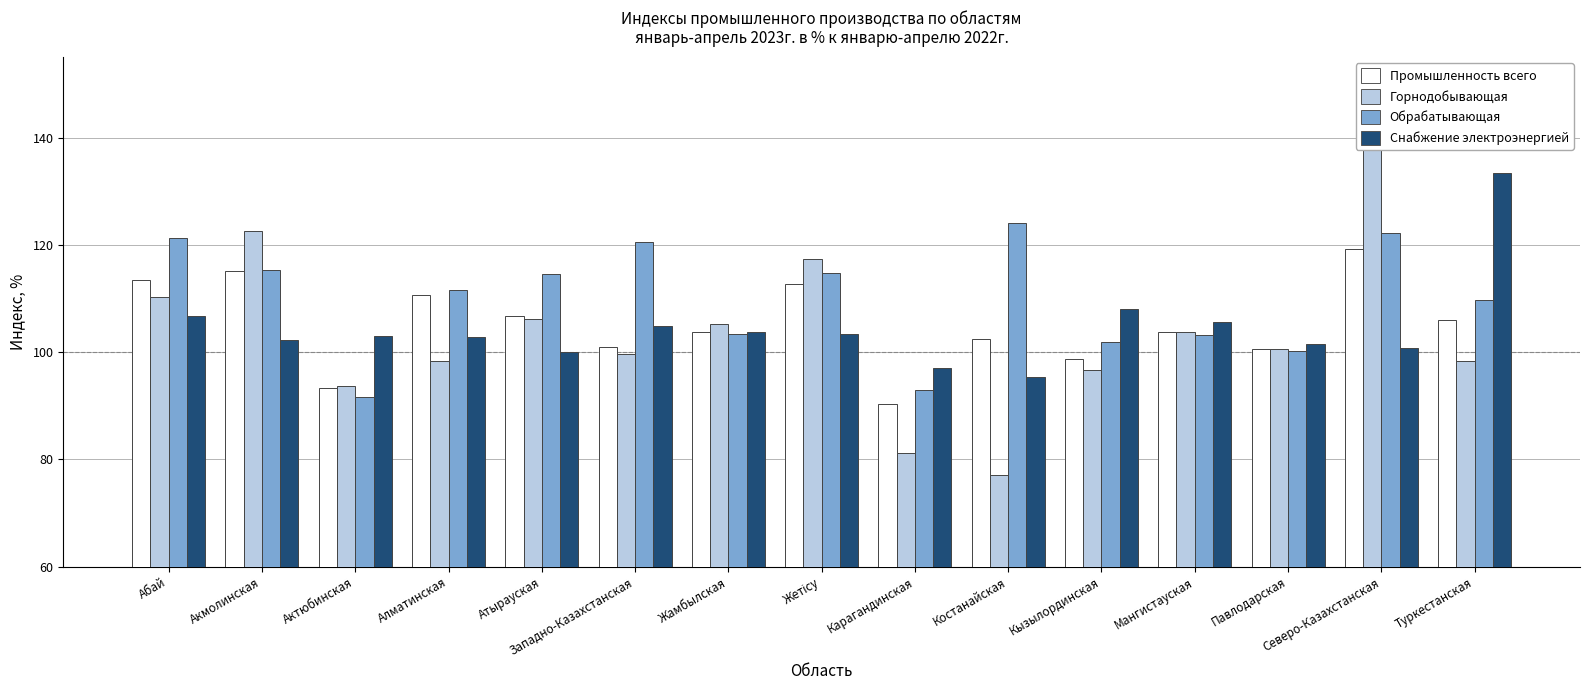

The value of Горнодобывающая at Западно-Казахстанская is 135.8. True or false?

False